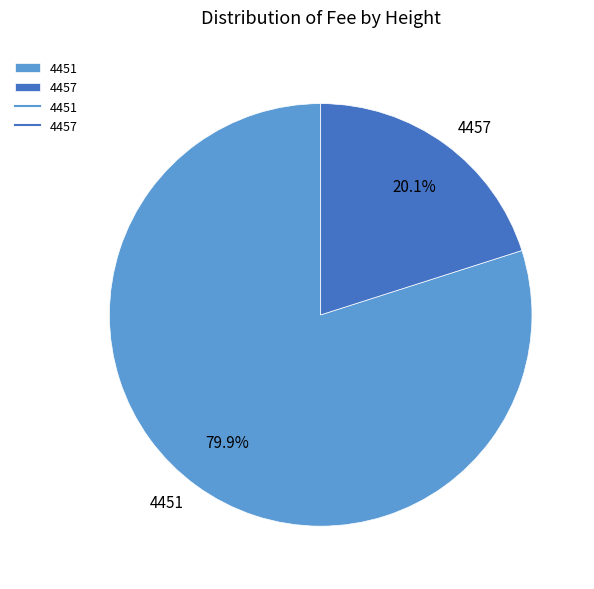

True or false: 4451 accounts for 69% of the total.

False